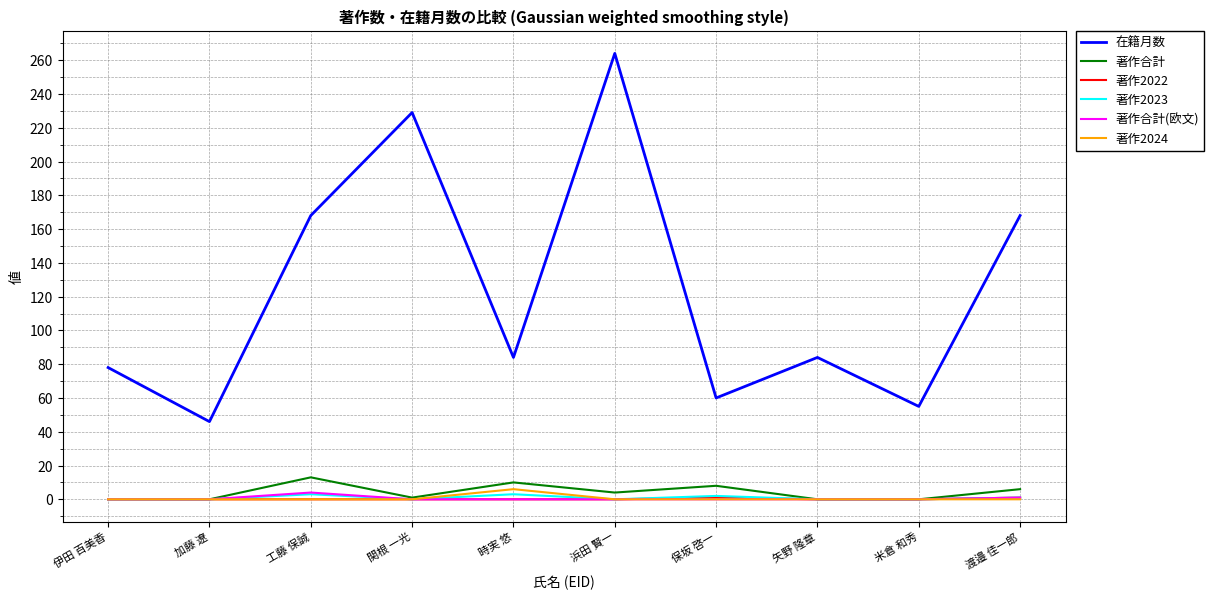

What are all the series names shown in the legend?

在籍月数, 著作合計, 著作2022, 著作2023, 著作合計(欧文), 著作2024